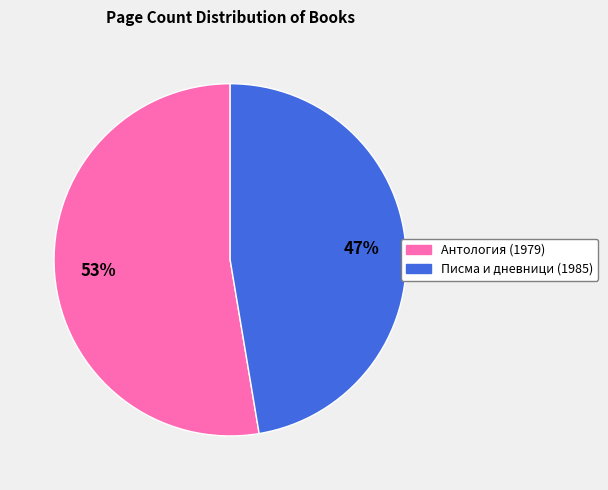

Is there any slice that represents more than half of the pie?

Yes